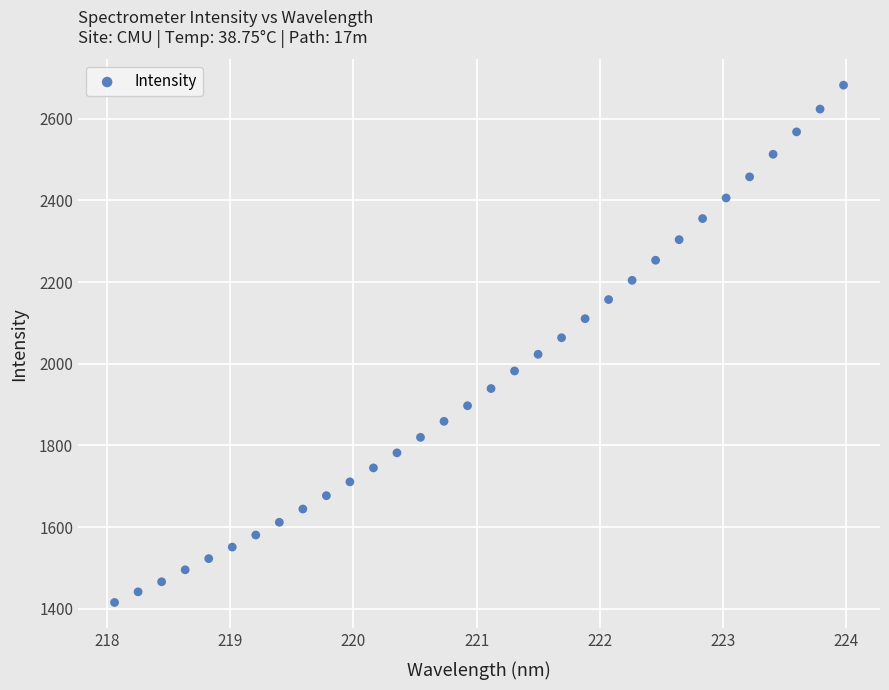

What is the range of Y values (max minus min)?

1266.6